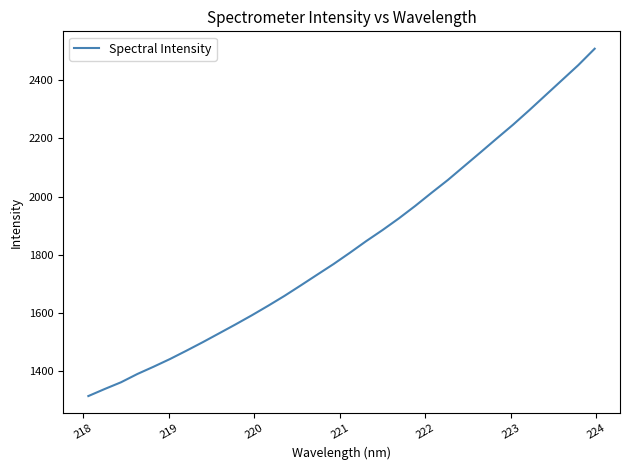

What is the greatest value displayed?

2508.5